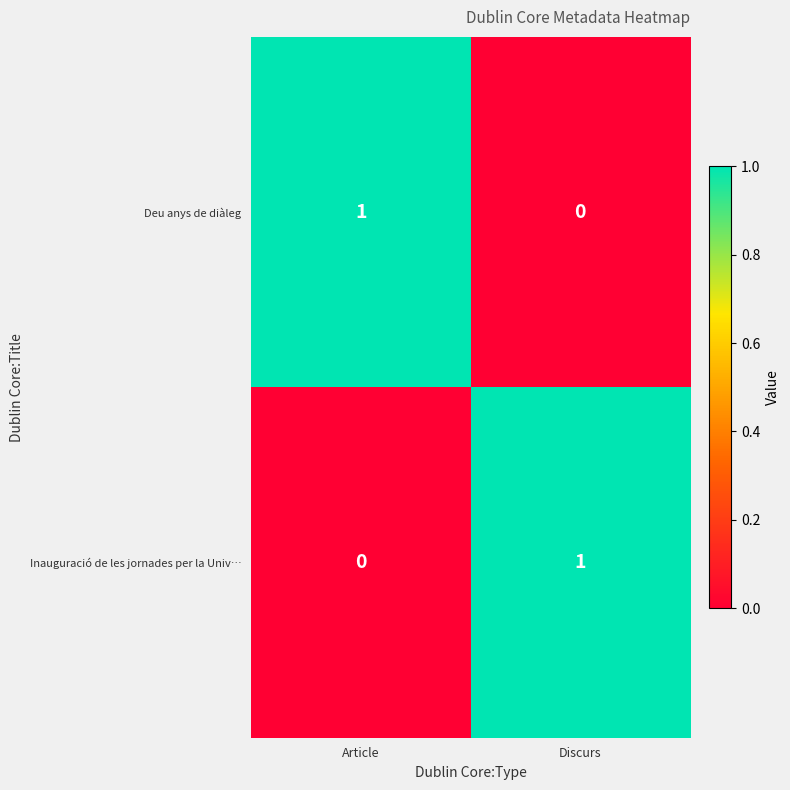

At which label does Inauguració de les jornades per la Univ… reach its peak?

Discurs